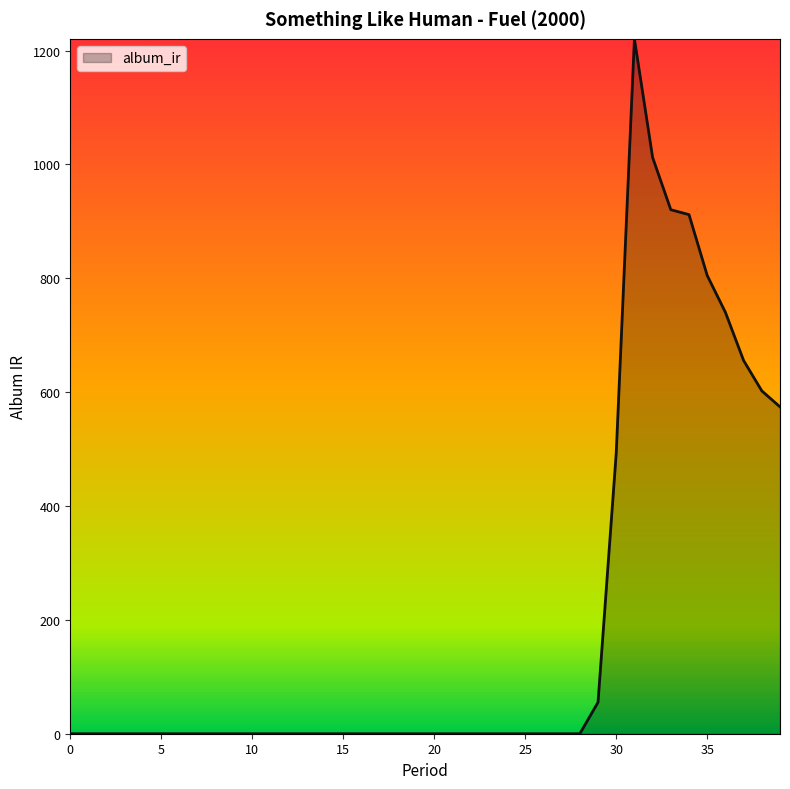

What is the difference between the maximum and minimum values?

1220.6